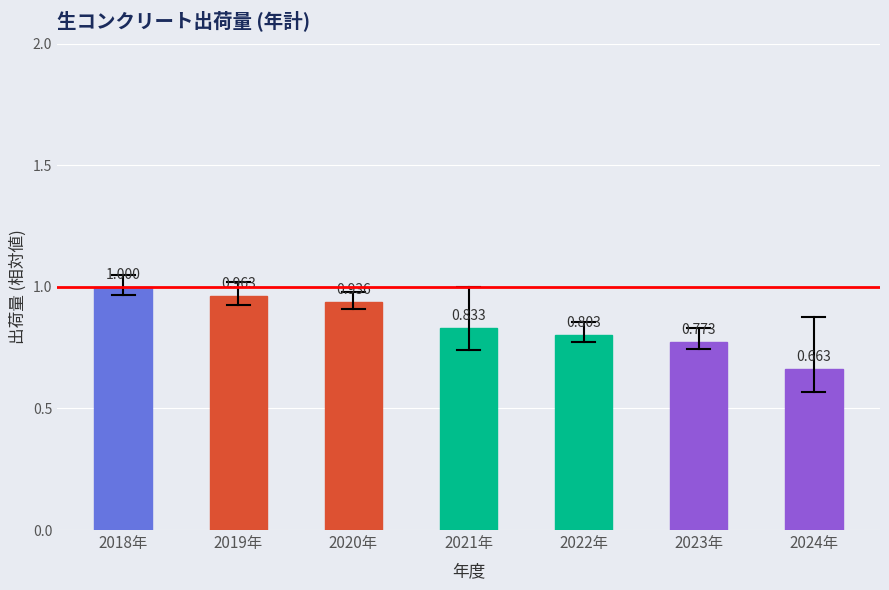

List the labels in order of value, largest first.

2018年, 2019年, 2020年, 2021年, 2022年, 2023年, 2024年